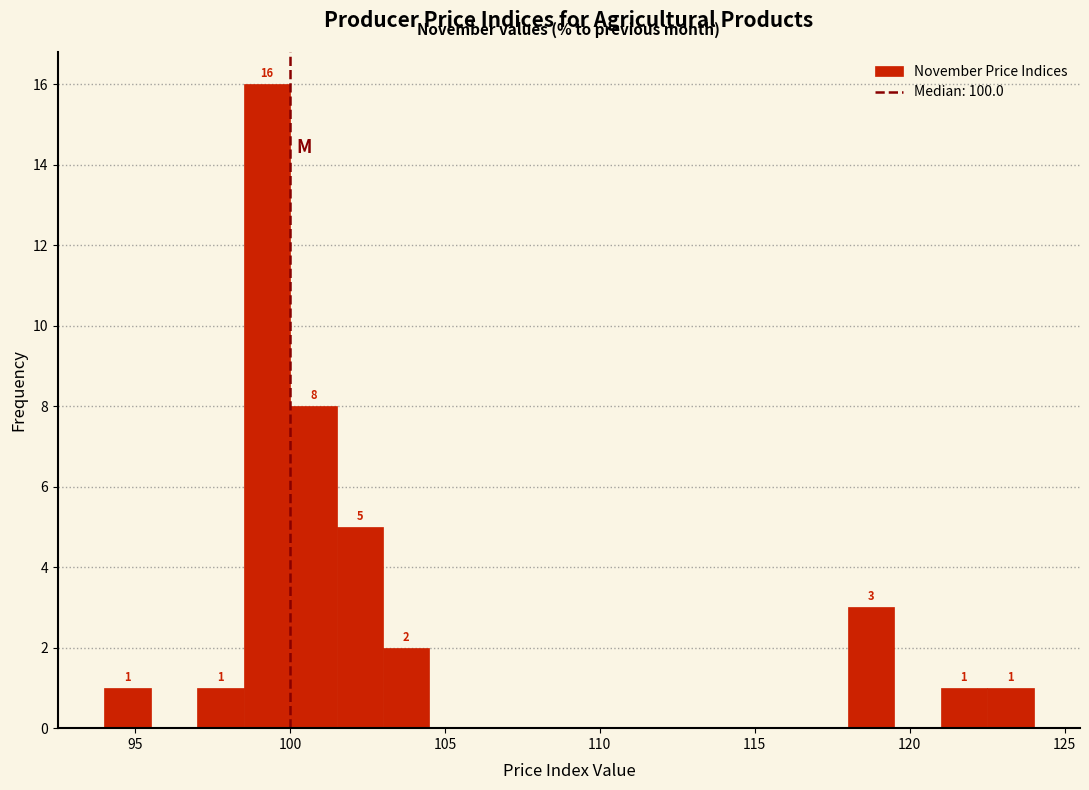

Read against the x-axis, roughly where is the centre of the tallest bar?

99.5